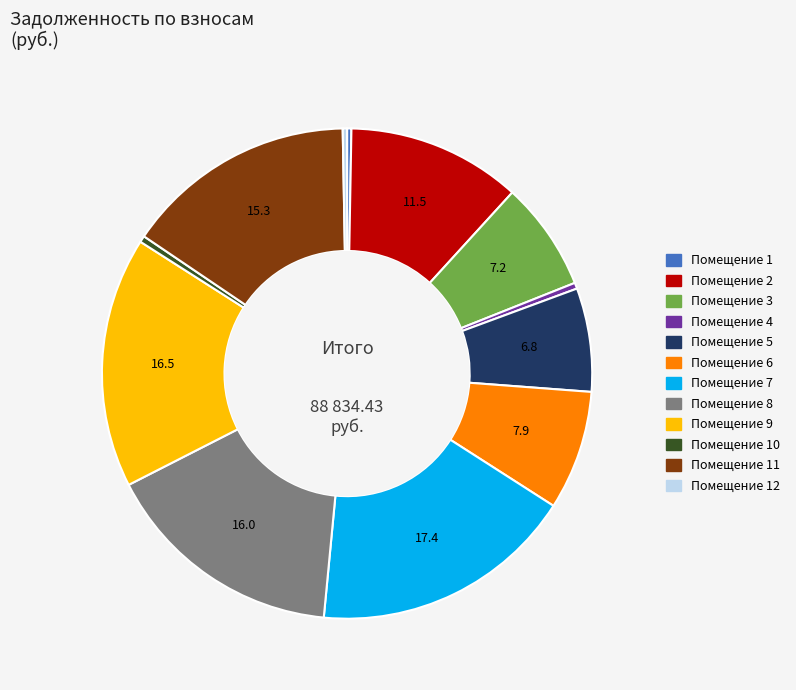

Is there a majority slice in this chart?

No